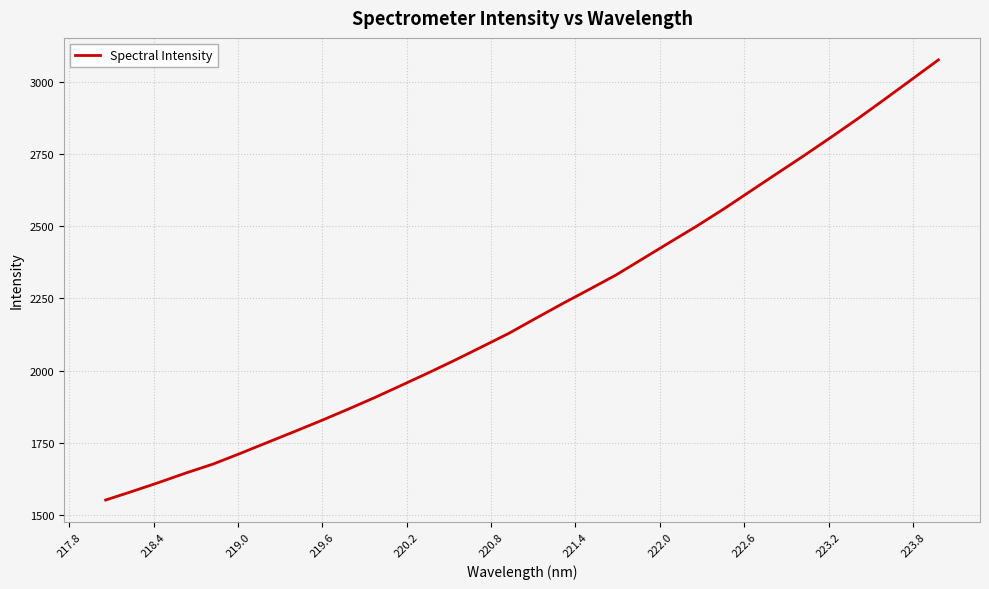

True or false: the data has more than 2 interior local peaks.

False